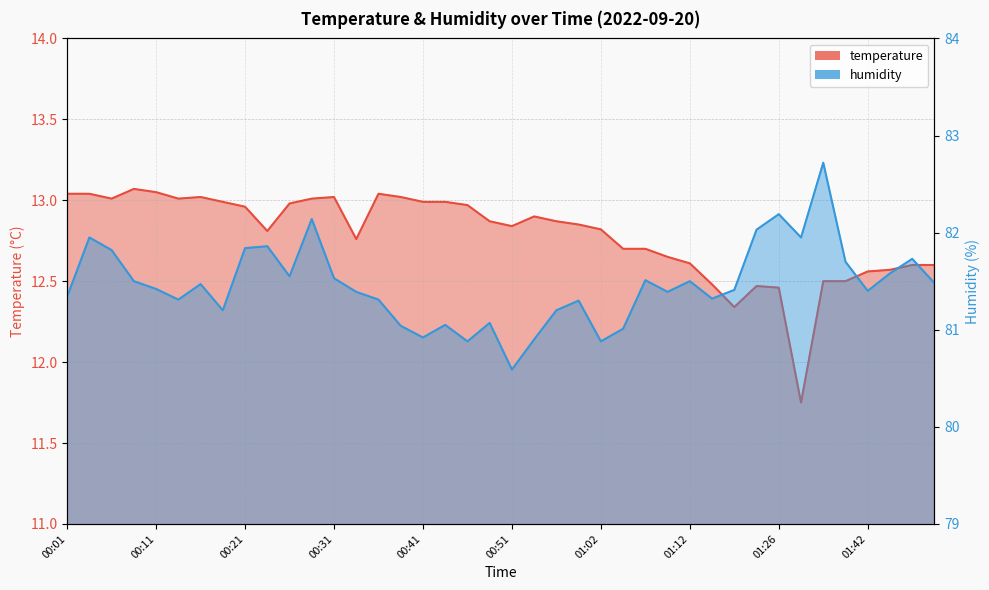

Reading left to right, extract all data points from this chart.

temperature: 13.0	13.0	13.0	13.1	13.1	13.0	13.0	13.0	13.0	12.8	13.0	13.0	13.0	12.8	13.0	13.0	13.0	13.0	13.0	12.9	12.8	12.9	12.9	12.8	12.8	12.7	12.7	12.7	12.6	12.5	12.3	12.5	12.5	11.8	12.5	12.5	12.6	12.6	12.6	12.6
humidity: 81.3	82.0	81.8	81.5	81.4	81.3	81.5	81.2	81.8	81.9	81.5	82.1	81.5	81.4	81.3	81.0	80.9	81.0	80.9	81.1	80.6	80.9	81.2	81.3	80.9	81.0	81.5	81.4	81.5	81.3	81.4	82.0	82.2	82.0	82.7	81.7	81.4	81.6	81.7	81.5